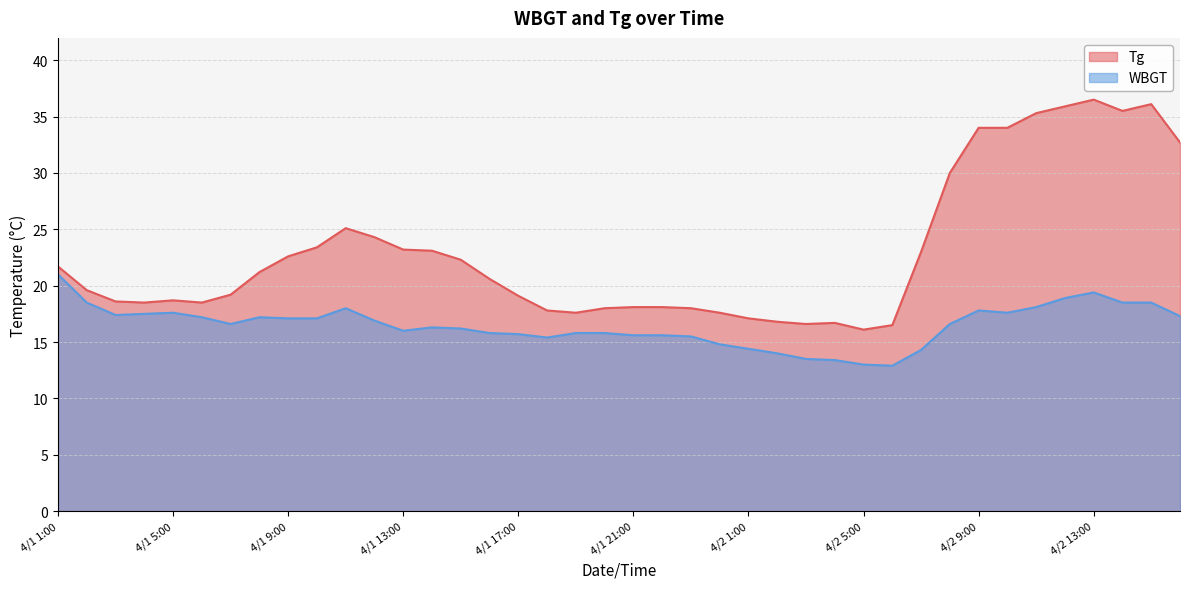

What is the difference between the maximum and second lowest values in the Tg series?

20.0